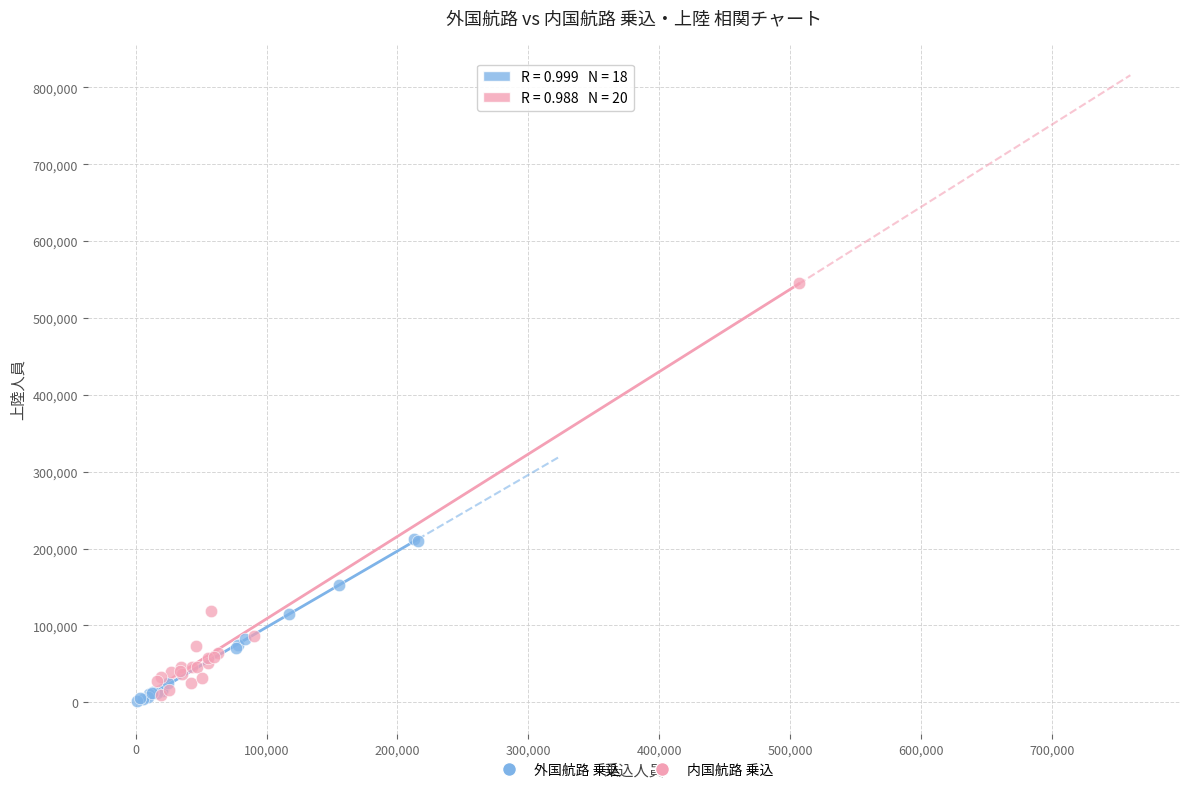

Which series has the widest spread of Y values?

内国航路 乗込